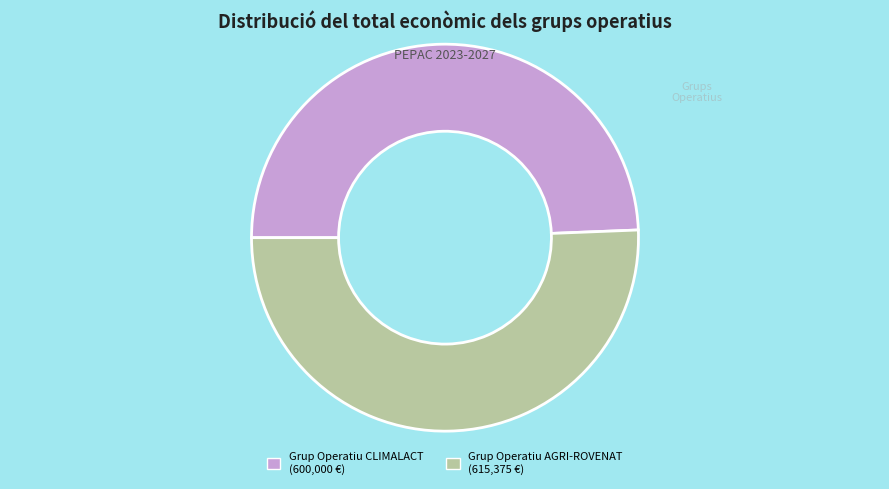

Rank the categories by value from highest to lowest.

Grup Operatiu AGRI-ROVENAT, Grup Operatiu CLIMALACT